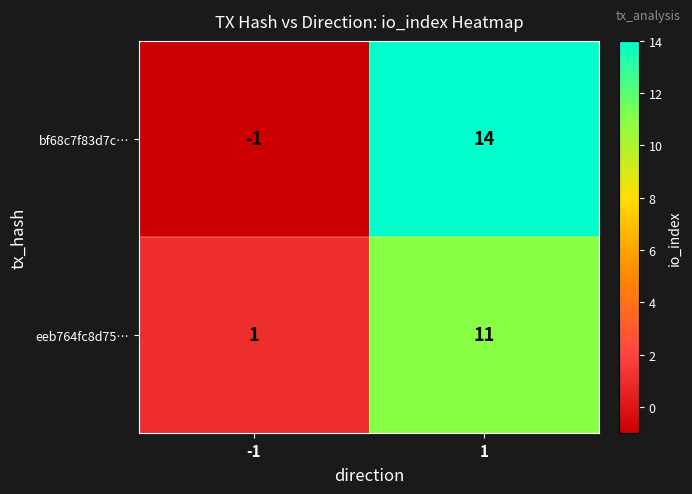

What is the greatest value displayed?

14